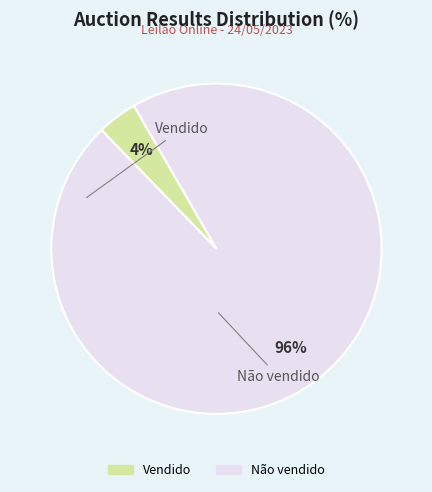

Which slice is the smallest?

Vendido